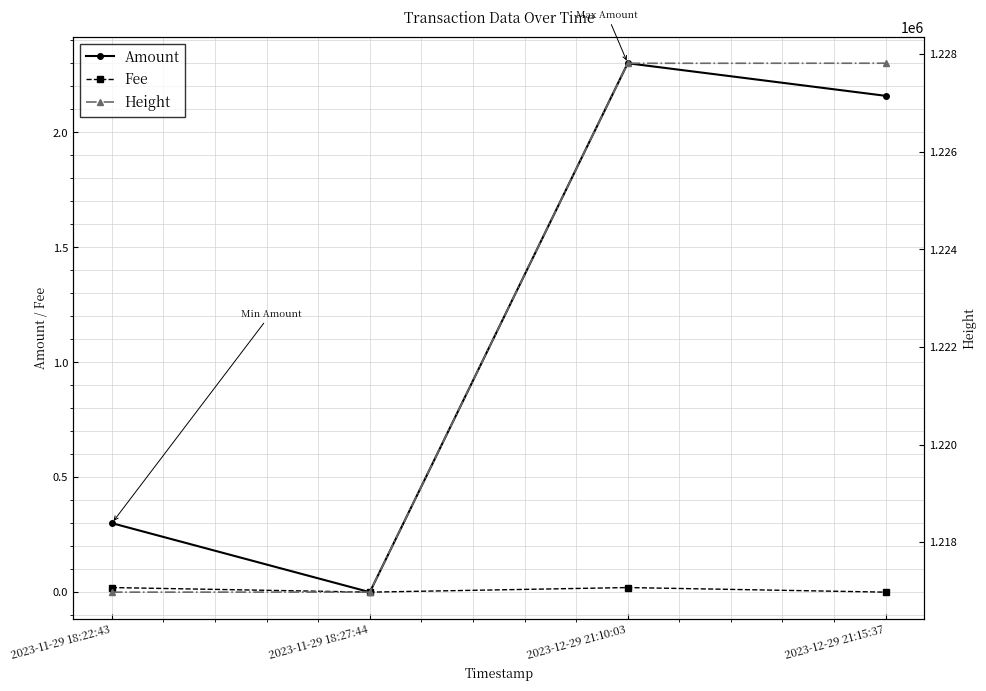

At which label does Amount first exceed 2?

2023-12-29 21:10:03